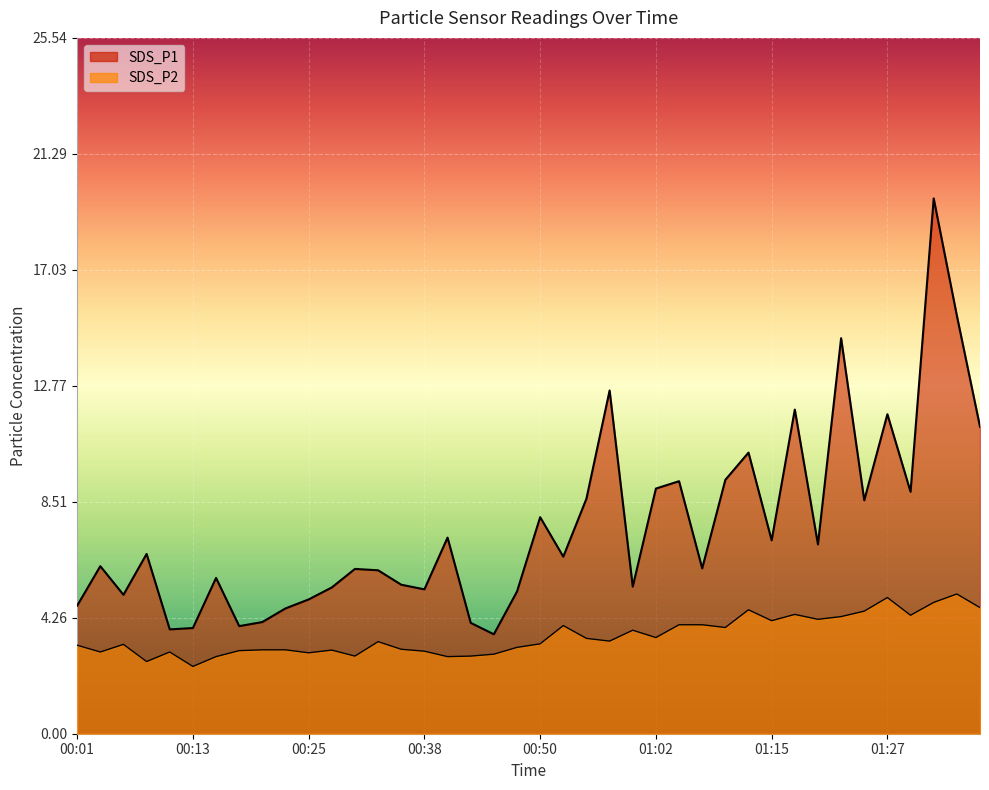

What is the difference between the highest and lowest values at 00:55?

5.1